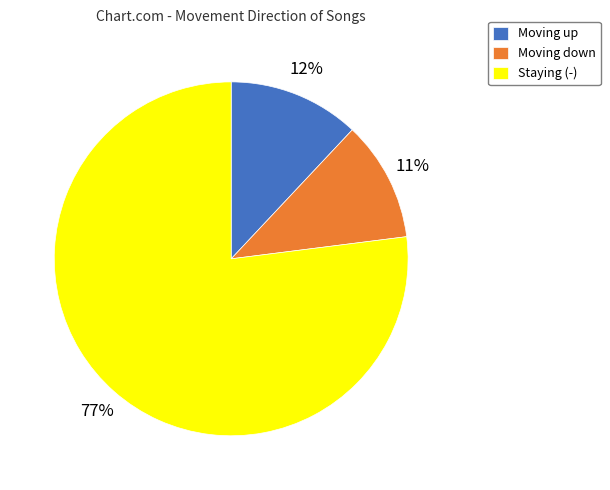

Combined, do Moving up and Moving down account for over 50%?

No